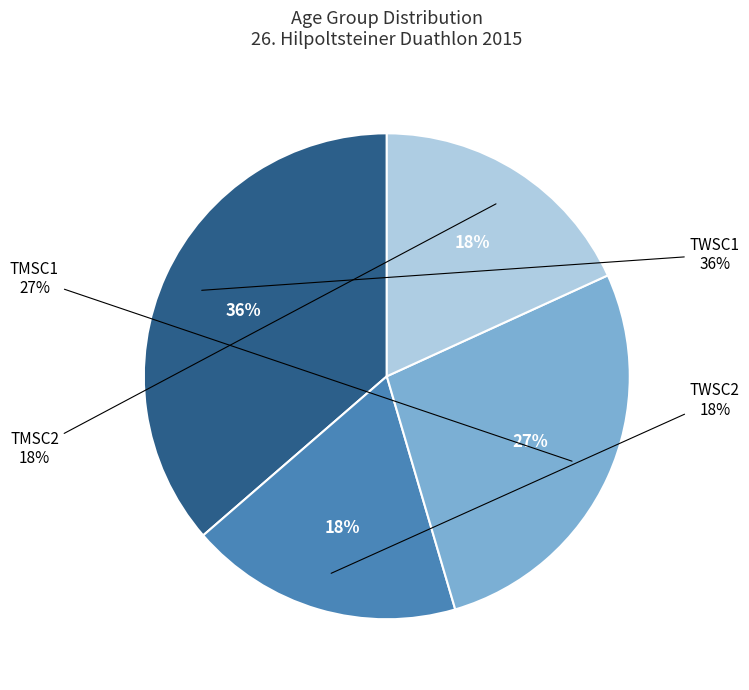

Combined, what portion of the pie is TMSC2 and TMSC1?

45.5%